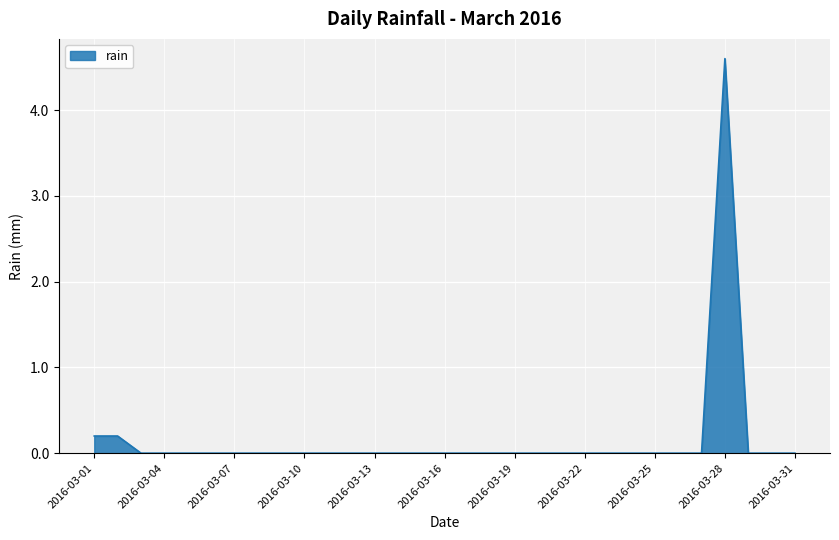

Reading right to left, transcribe all the data shown in this chart.

0.0	0.0	0.0	4.6	0.0	0.0	0.0	0.0	0.0	0.0	0.0	0.0	0.0	0.0	0.0	0.0	0.0	0.0	0.0	0.0	0.0	0.0	0.0	0.0	0.0	0.0	0.0	0.0	0.0	0.2	0.2